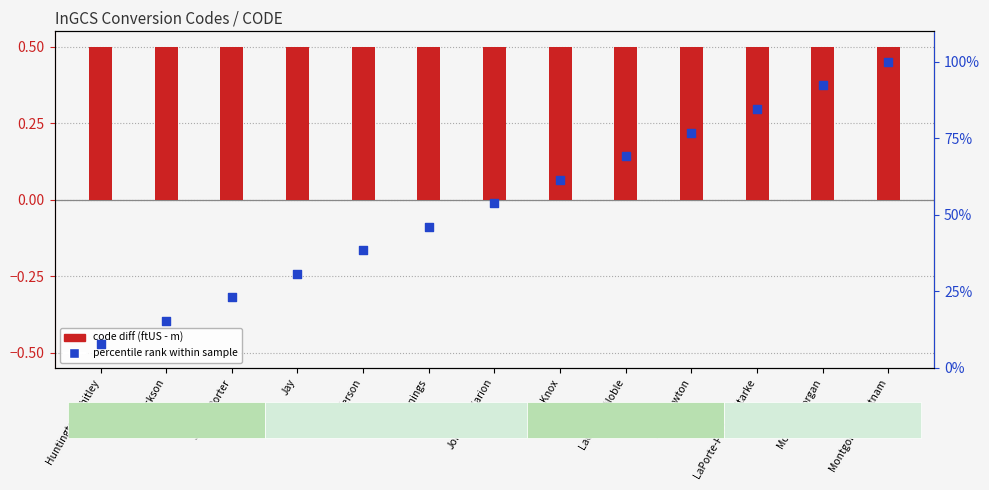

Is the value of percentile rank within sample at LaGrange-Noble greater than the value of code diff (ftUS - m) at Lake-Newton?

Yes